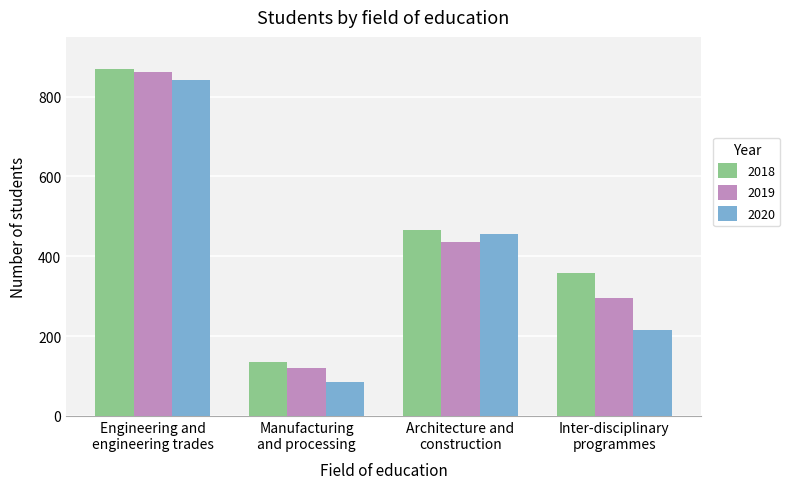

Count the 2019 values in the range 295 to 862.

3